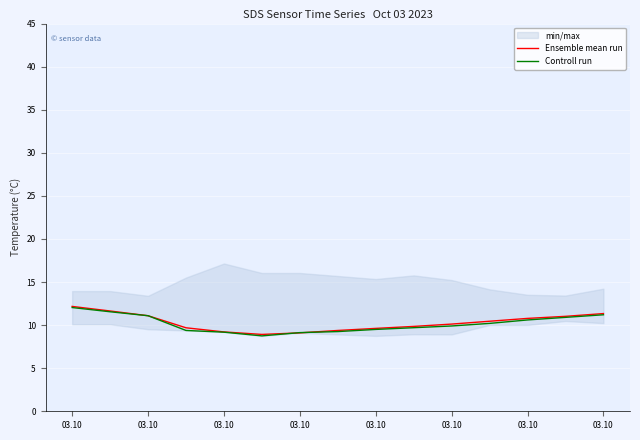

How many categories are shown in the chart?

15